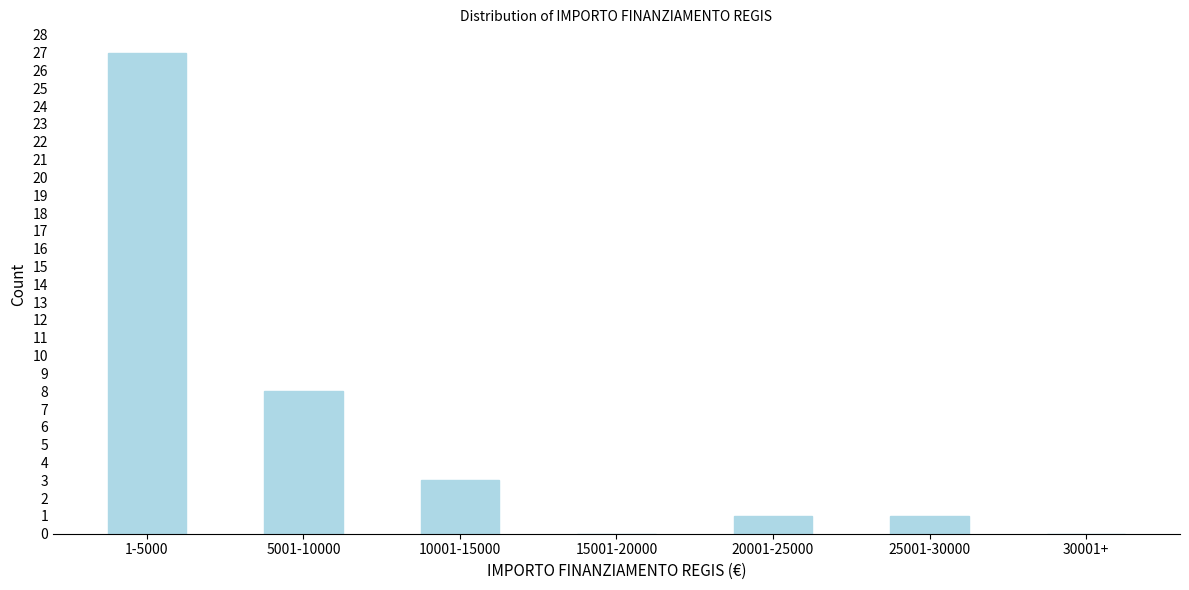

Reading left to right, extract all data points from this chart.

1-5000=27	5001-10000=8	10001-15000=3	15001-20000=0	20001-25000=1	25001-30000=1	30001+=0